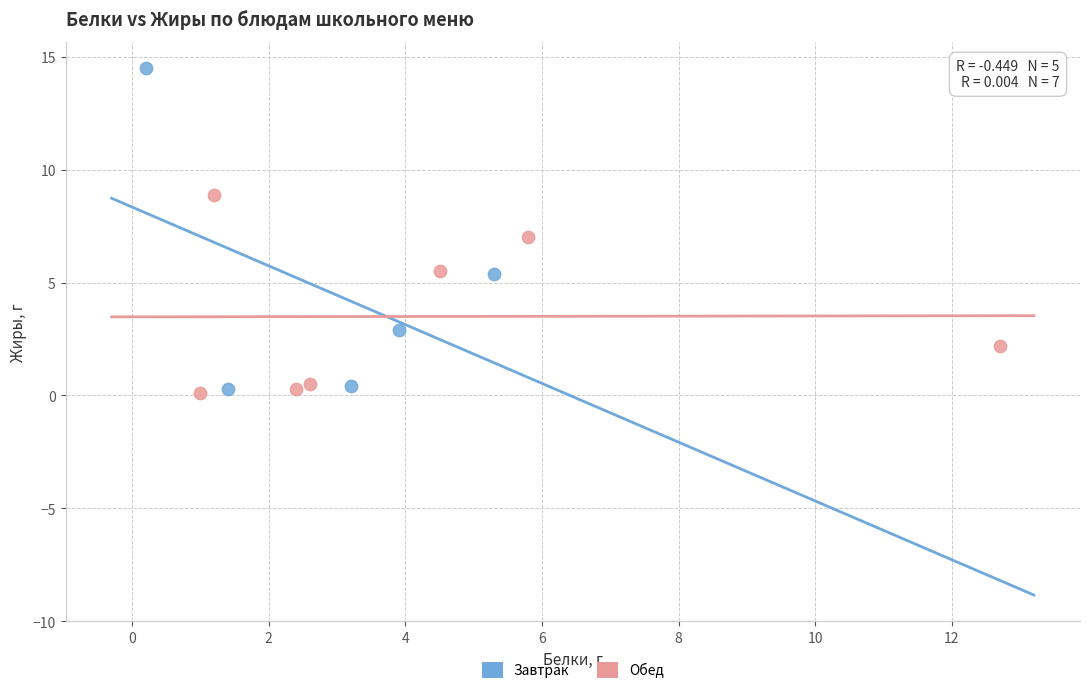

Which series contains the highest Y value?

Завтрак